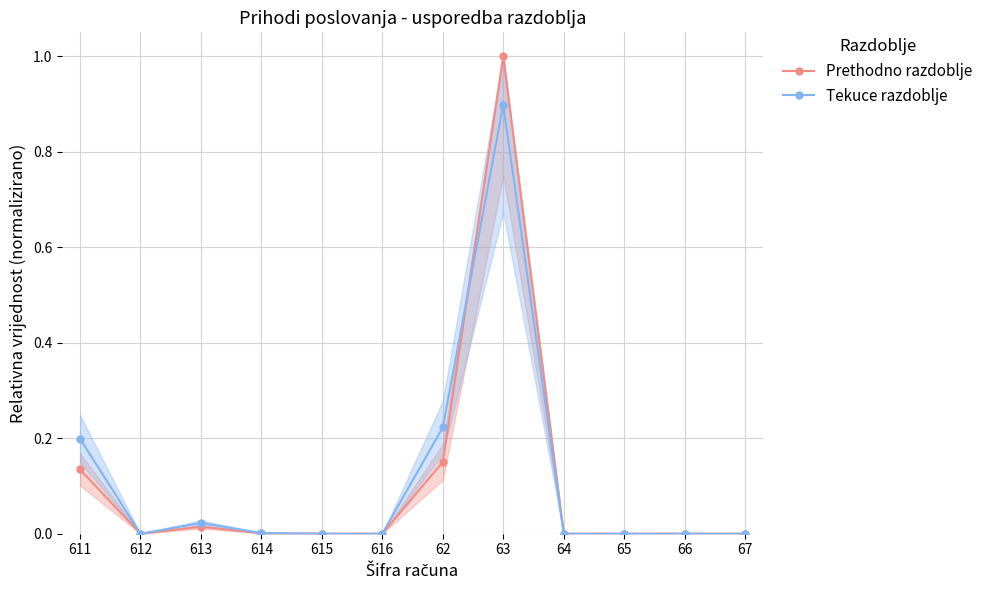

At 62, list the series in order from smallest to largest.

Prethodno razdoblje, Tekuce razdoblje